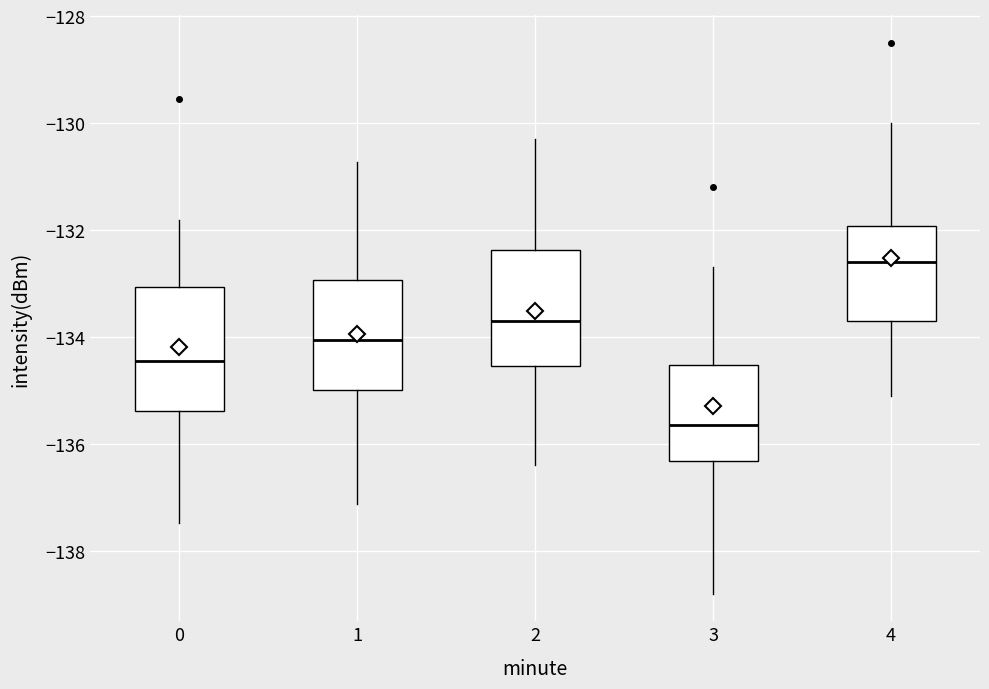

Reading left to right, read every box against the y-axis: the position of its median line, the range the box covers, and the ends of its whiskers. The values are not printed on the chart, so give them approximately, as read against the axis.

0: median -134.4, box -135.4 to -133.0, whiskers -137.4 to -131.8
1: median -134.0, box -135.0 to -133.0, whiskers -137.2 to -130.8
2: median -133.6, box -134.6 to -132.4, whiskers -136.4 to -130.2
3: median -135.6, box -136.4 to -134.6, whiskers -138.8 to -132.6
4: median -132.6, box -133.6 to -132.0, whiskers -135.0 to -130.0